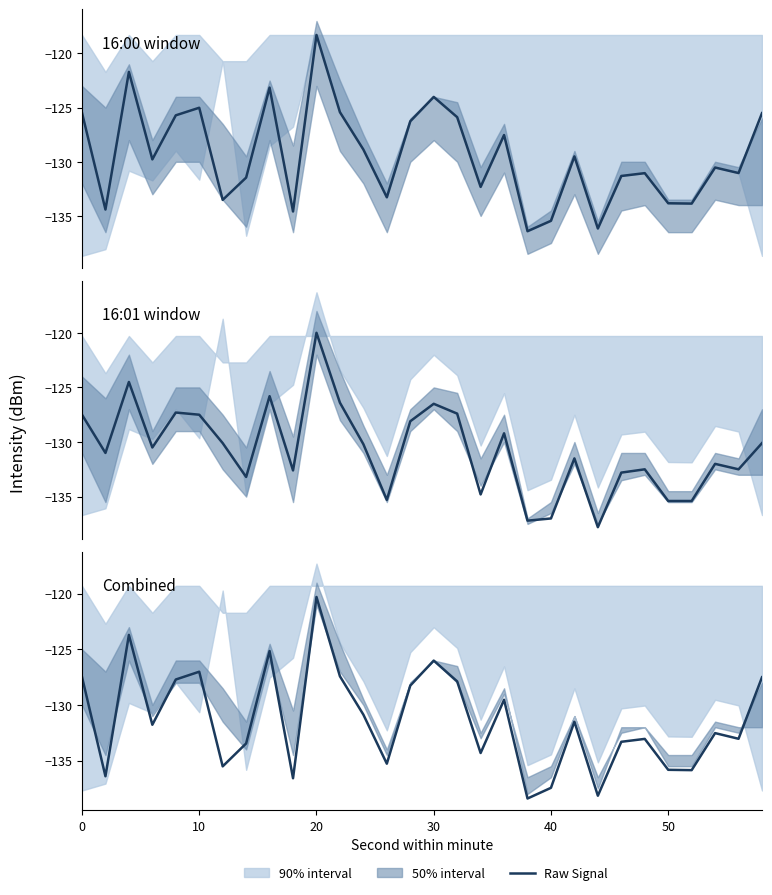

What is the total value across all series at 10?

-401.8